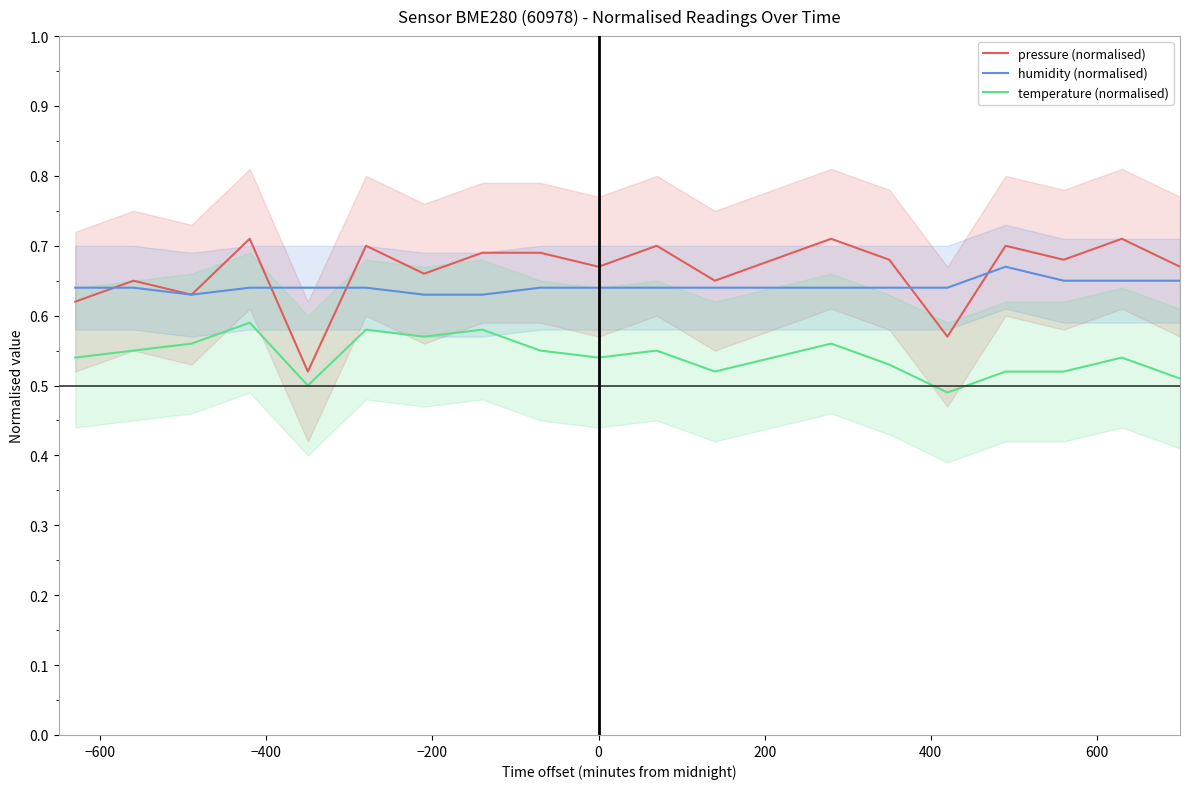

What is the minimum value shown in the chart?

0.5